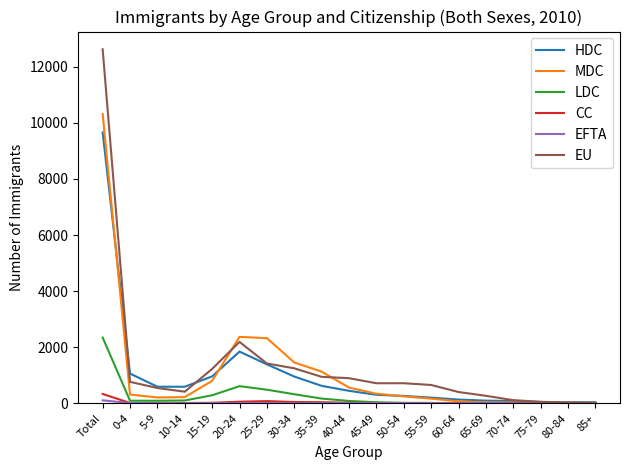

Which series has the widest spread of values?

EU